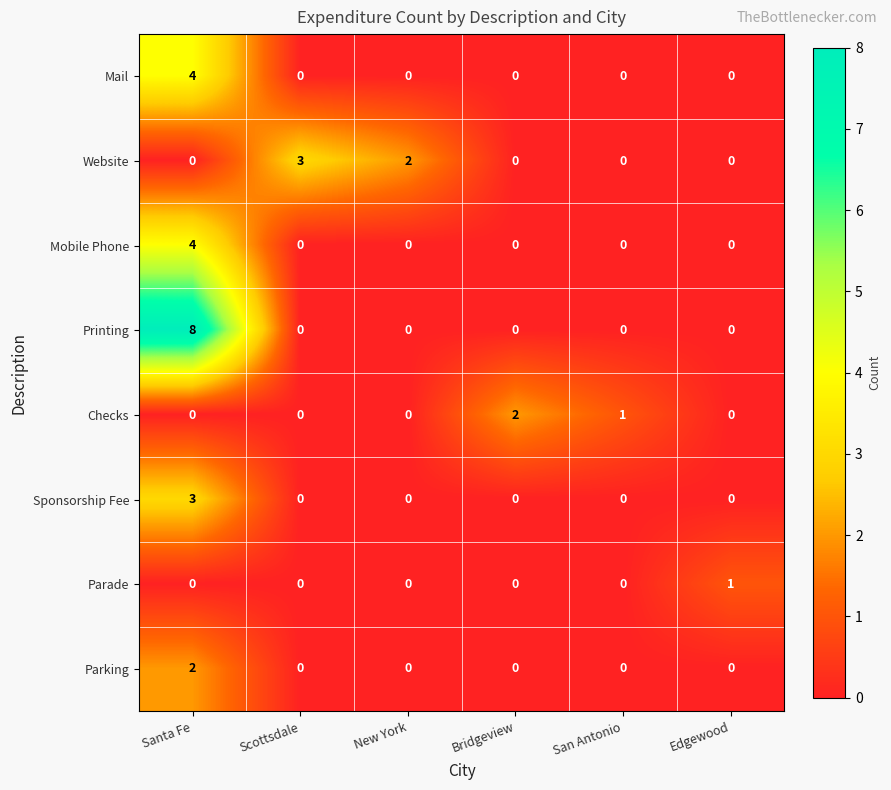

Is it true that Printing equals 0 at Bridgeview?

True